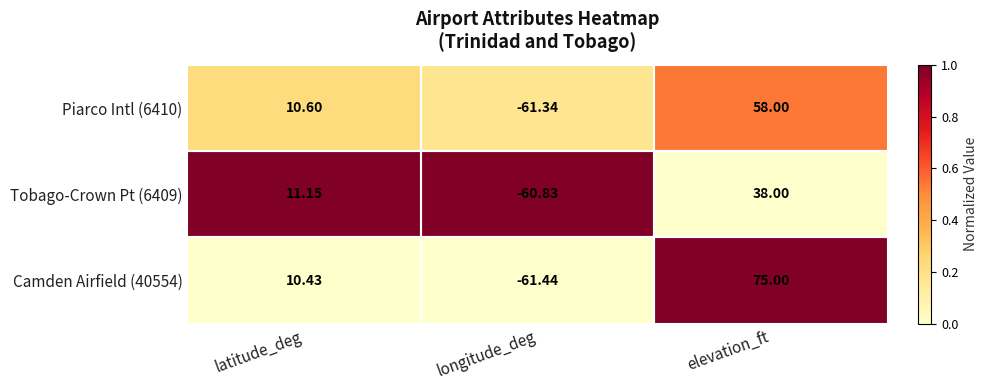

List the labels in order of Piarco Intl (6410) value, smallest first.

longitude_deg, latitude_deg, elevation_ft